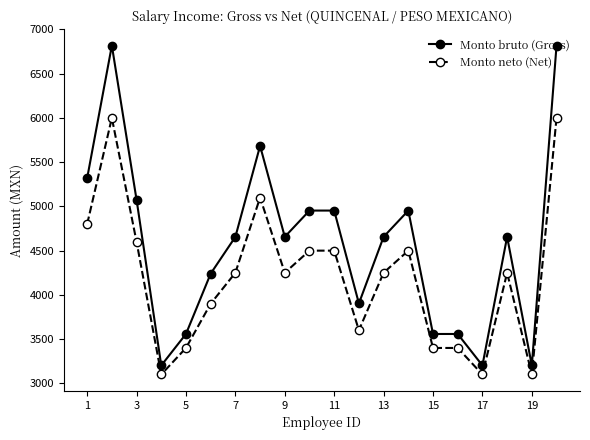

Rank the series by their maximum value, from highest to lowest.

Monto bruto (Gross), Monto neto (Net)